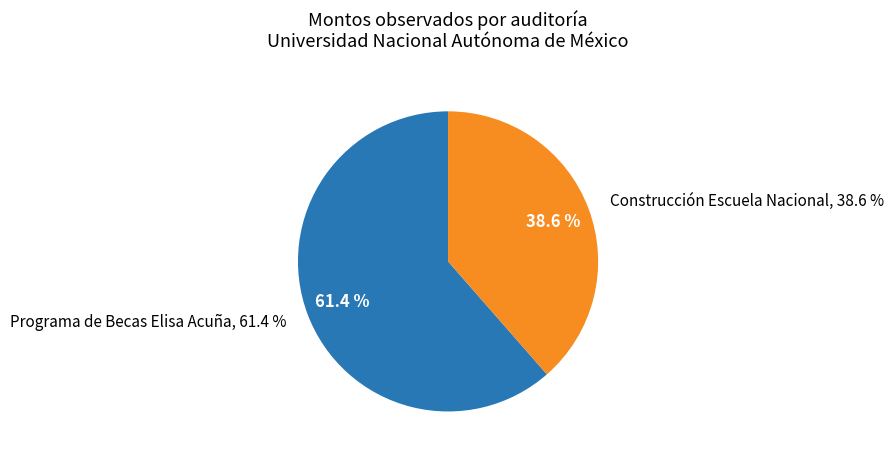

What is the total percentage of Universidad Nacional Autónoma de México (Becas Elisa Acuña) and Universidad Nacional Autónoma de México (Escuela Nacional)?

100.0%